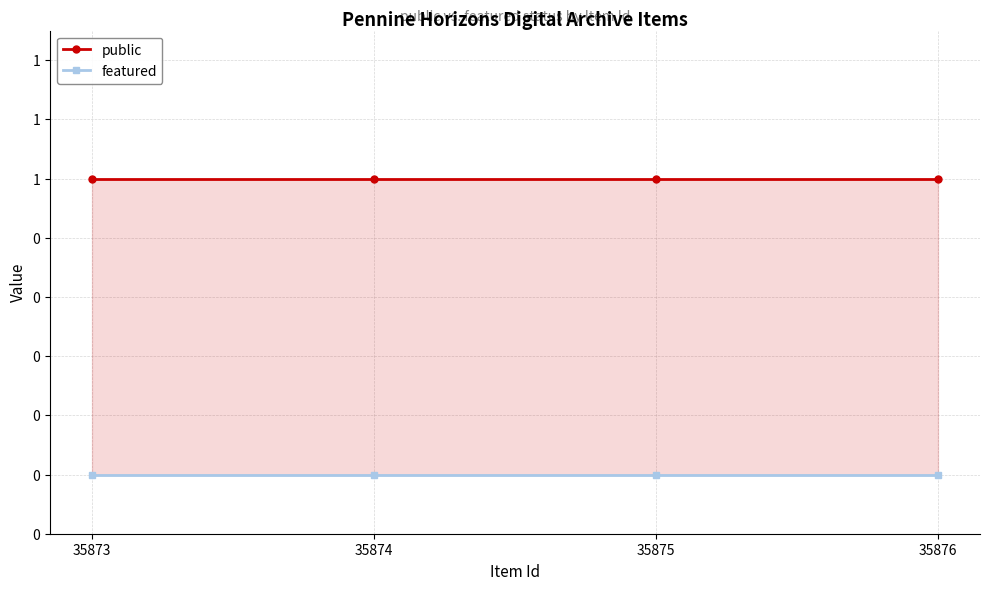

True or false: featured and public intersect in this chart.

False